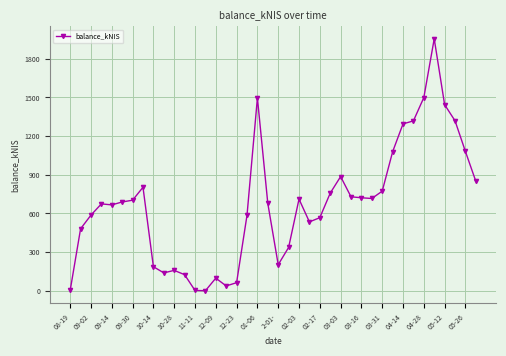

What is the average value?

673.4